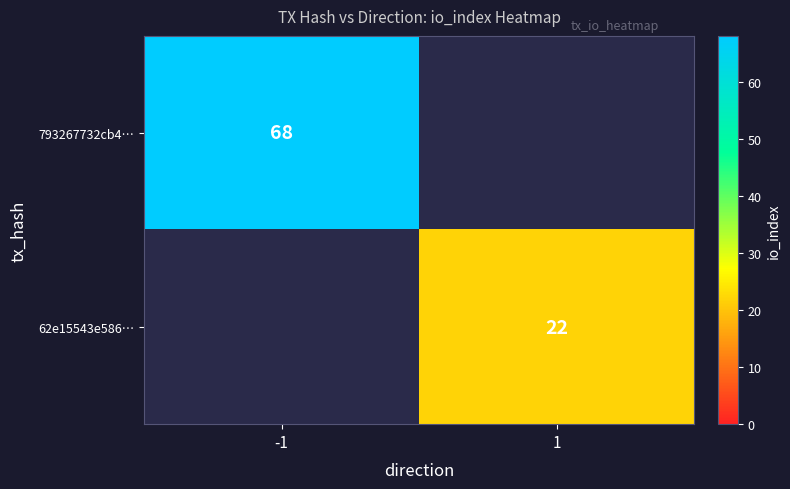

Is it true that 793267732cb4… equals 114 at -1?

False